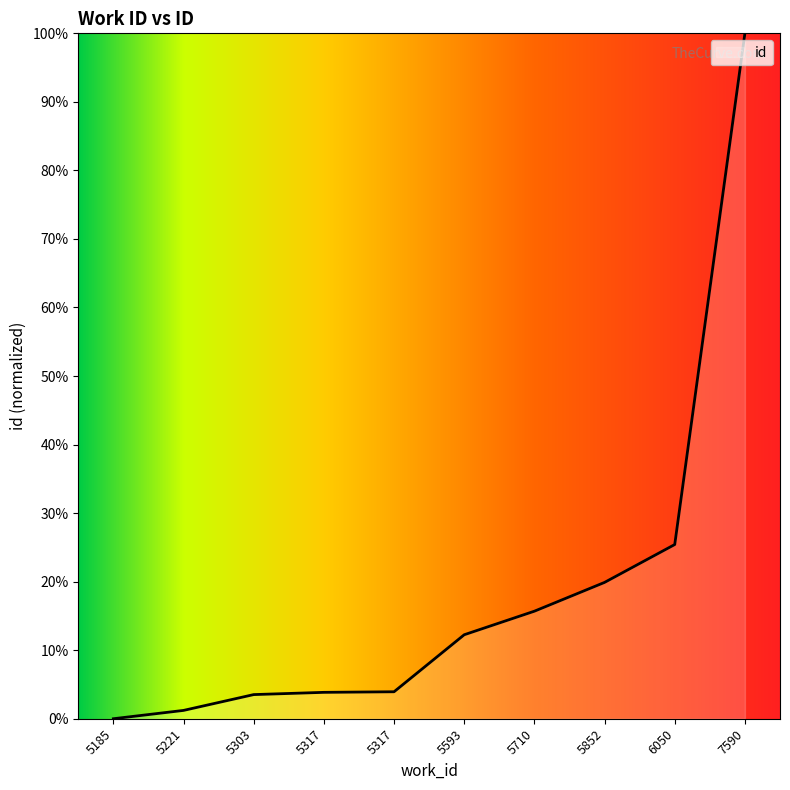

Count the number of values greater than 12.

5